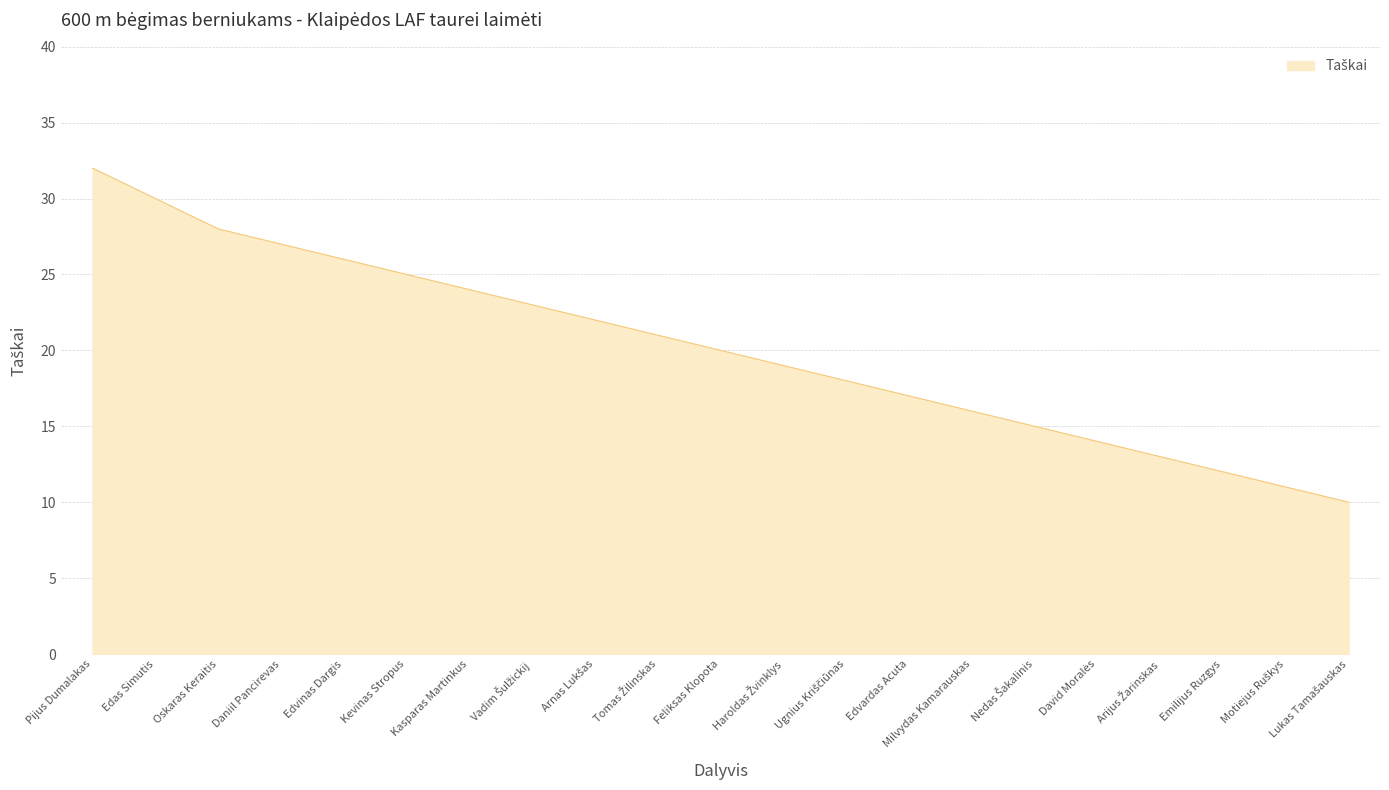

What is the difference between the maximum and minimum values?

22